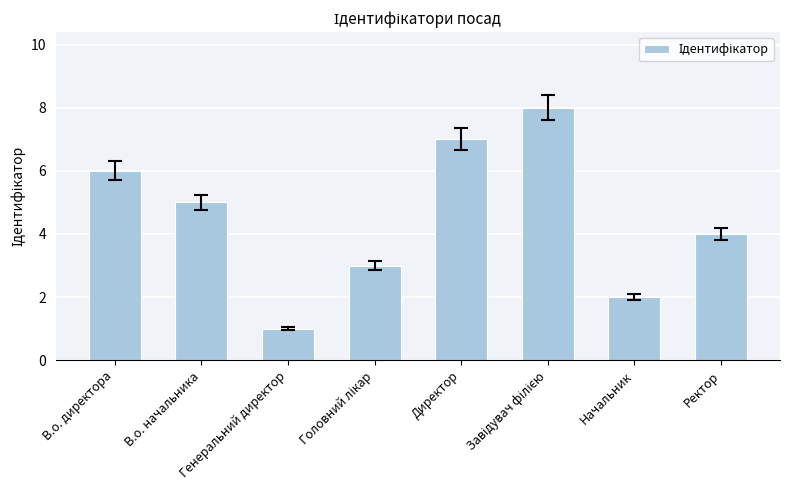

Reading right to left, what are all the values shown in this chart?

4	2	8	7	3	1	5	6